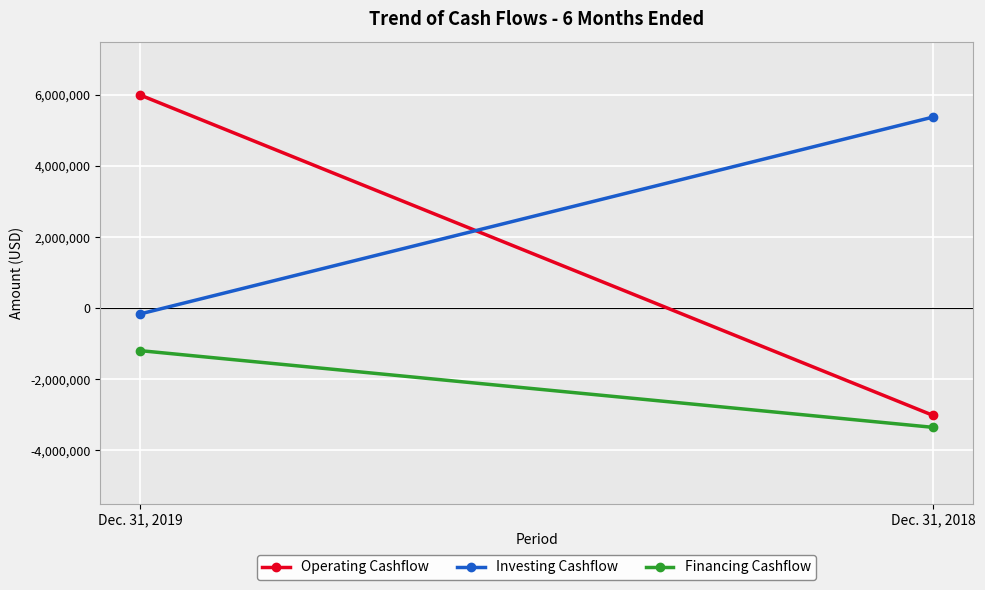

Is this an area chart (filled region under the line)?

No